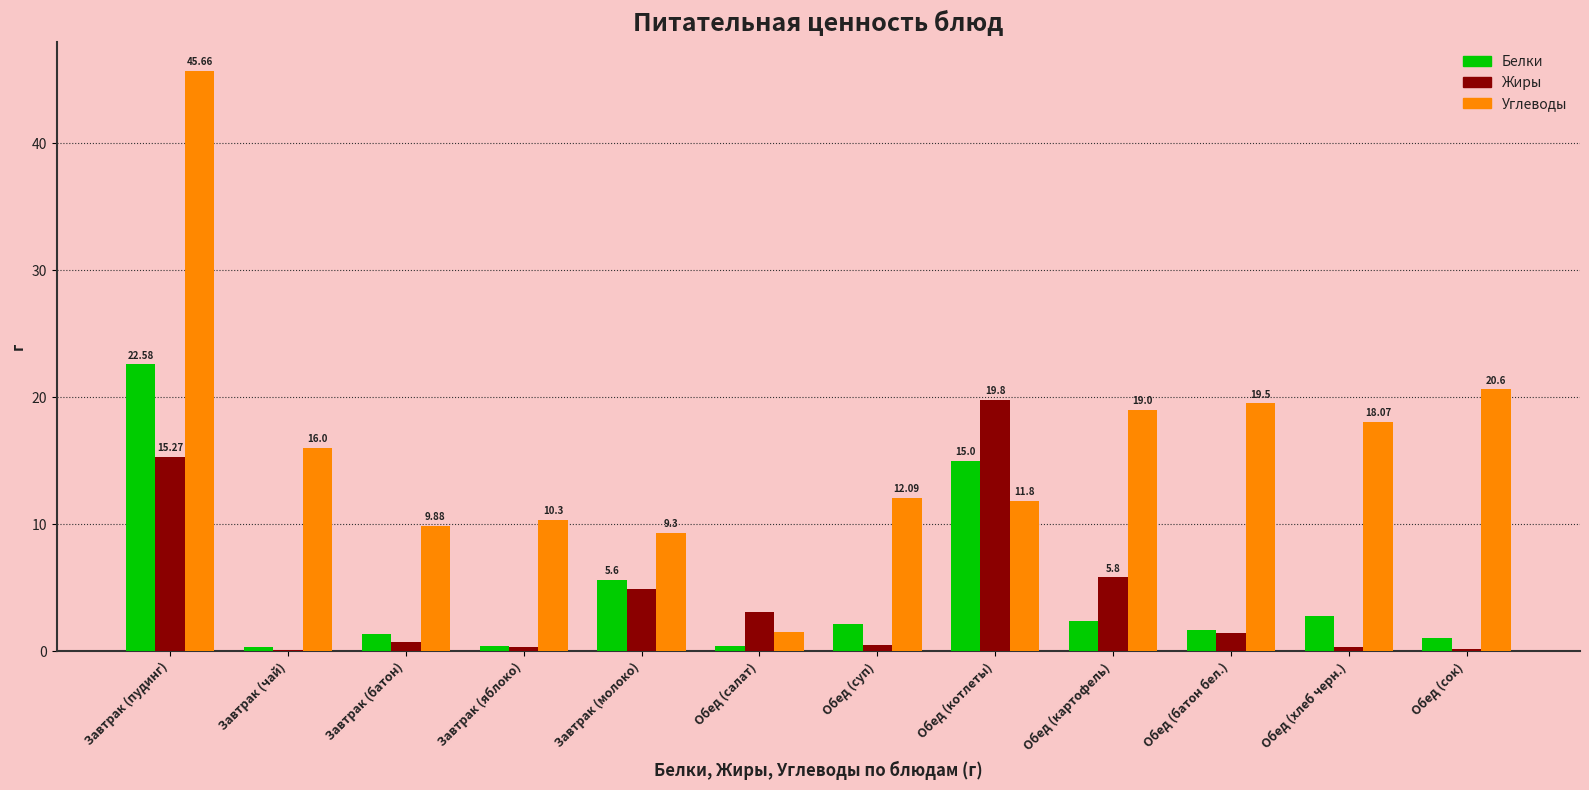

At which category does the chart reach its peak across all series?

Завтрак (пудинг)